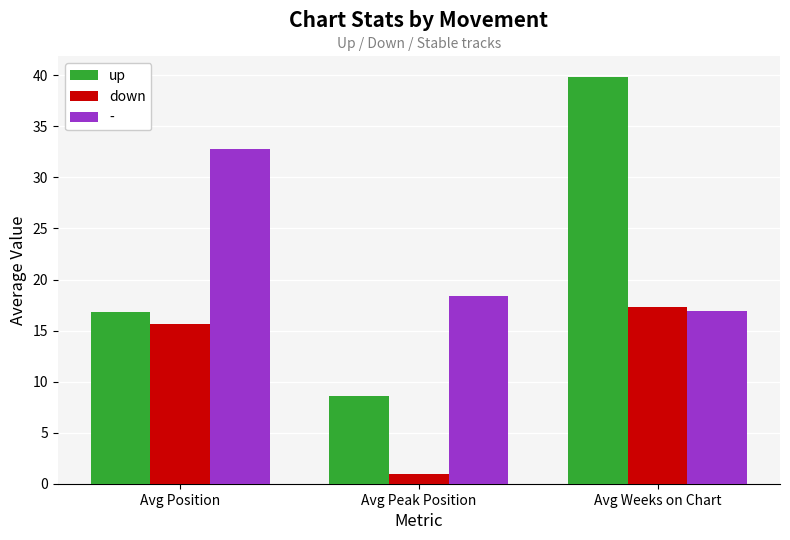

At which category is the sum across all series the highest?

Avg Weeks on Chart